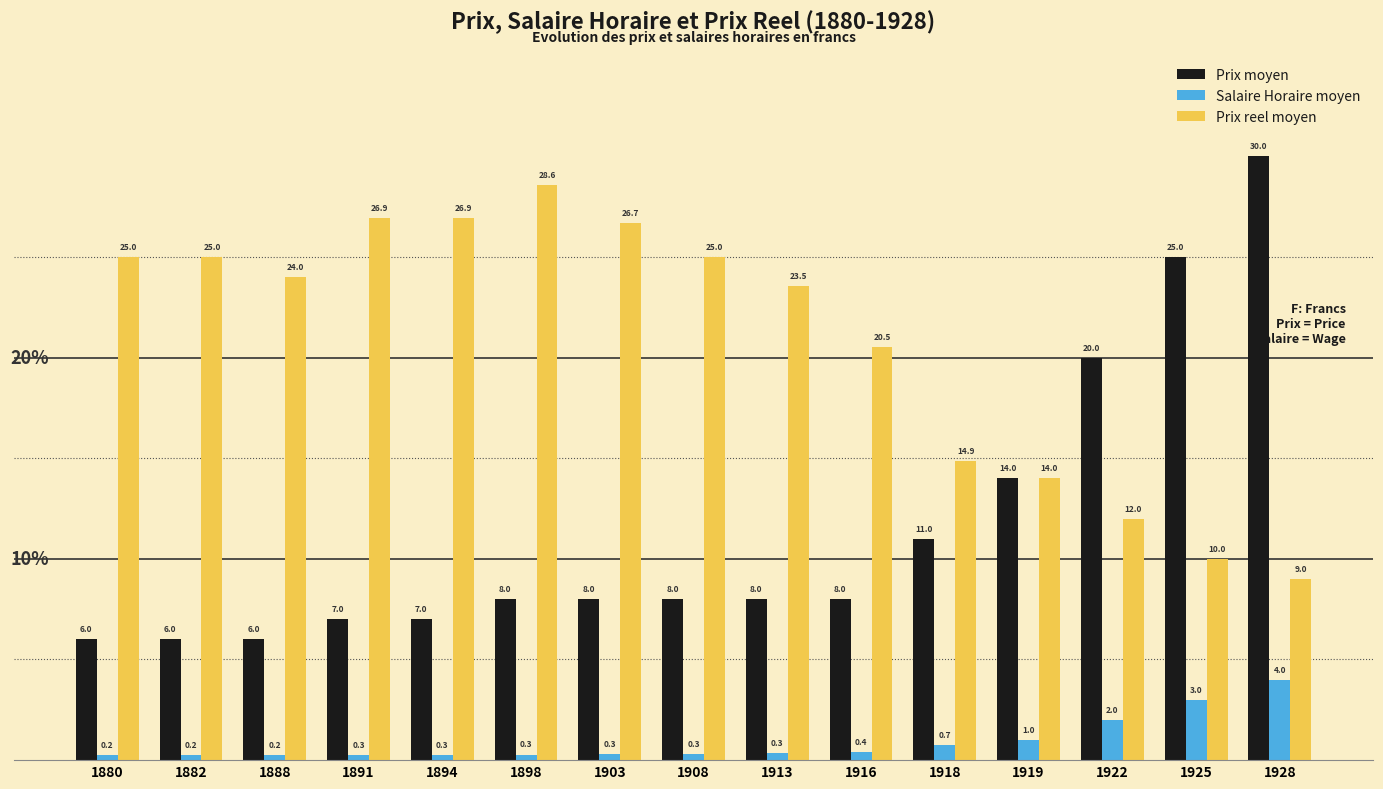

Which series changed the most between 1888 and 1928?

Prix moyen